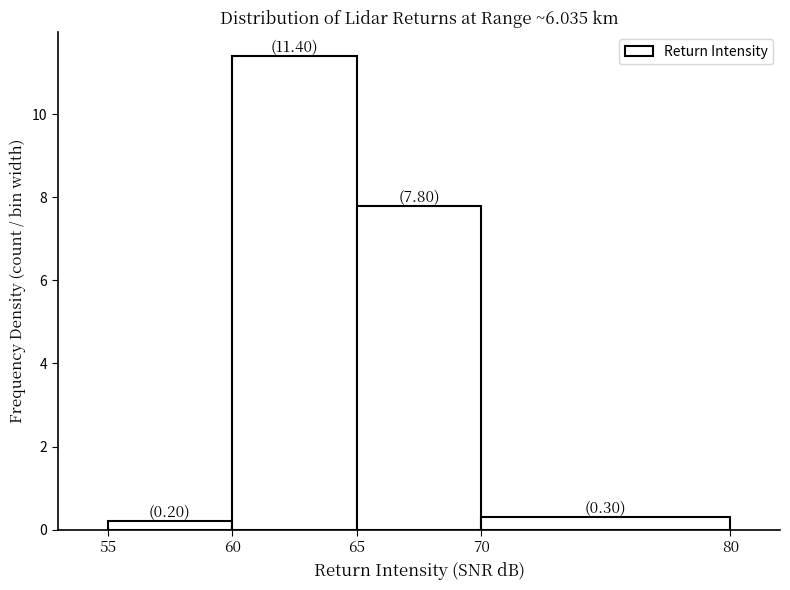

Which range on the x-axis has the tallest bar?

60 to 65